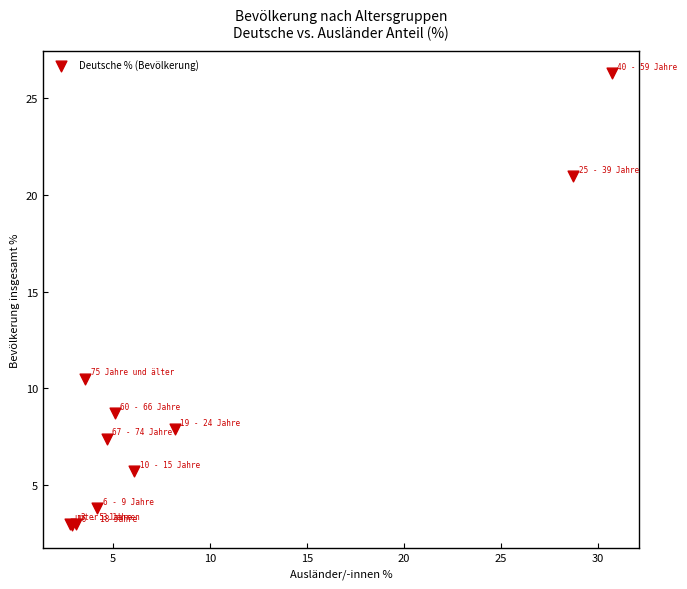

What Y value in the scatter plot is closest to 14?

10.5